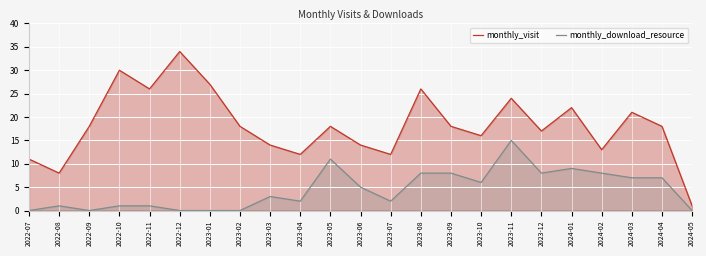

At which category is the sum across all series the highest?

2023-11